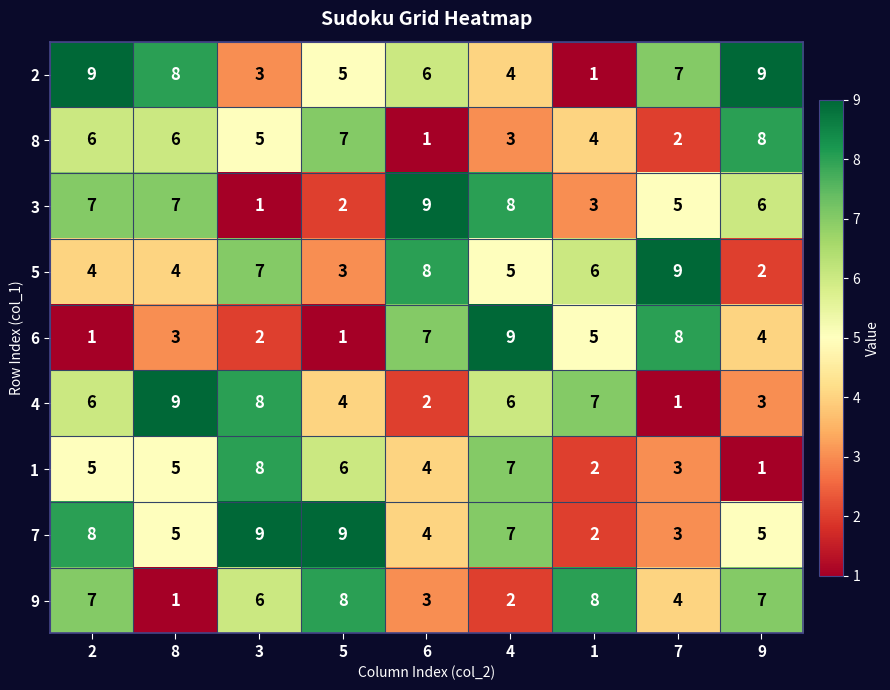

What is the smallest value displayed?

1